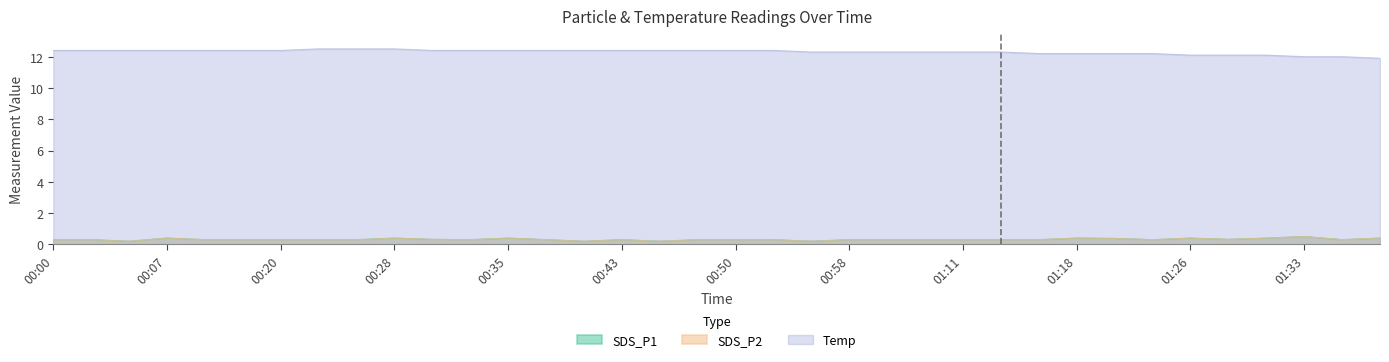

What are all the series names shown in the legend?

SDS_P1, SDS_P2, Temp